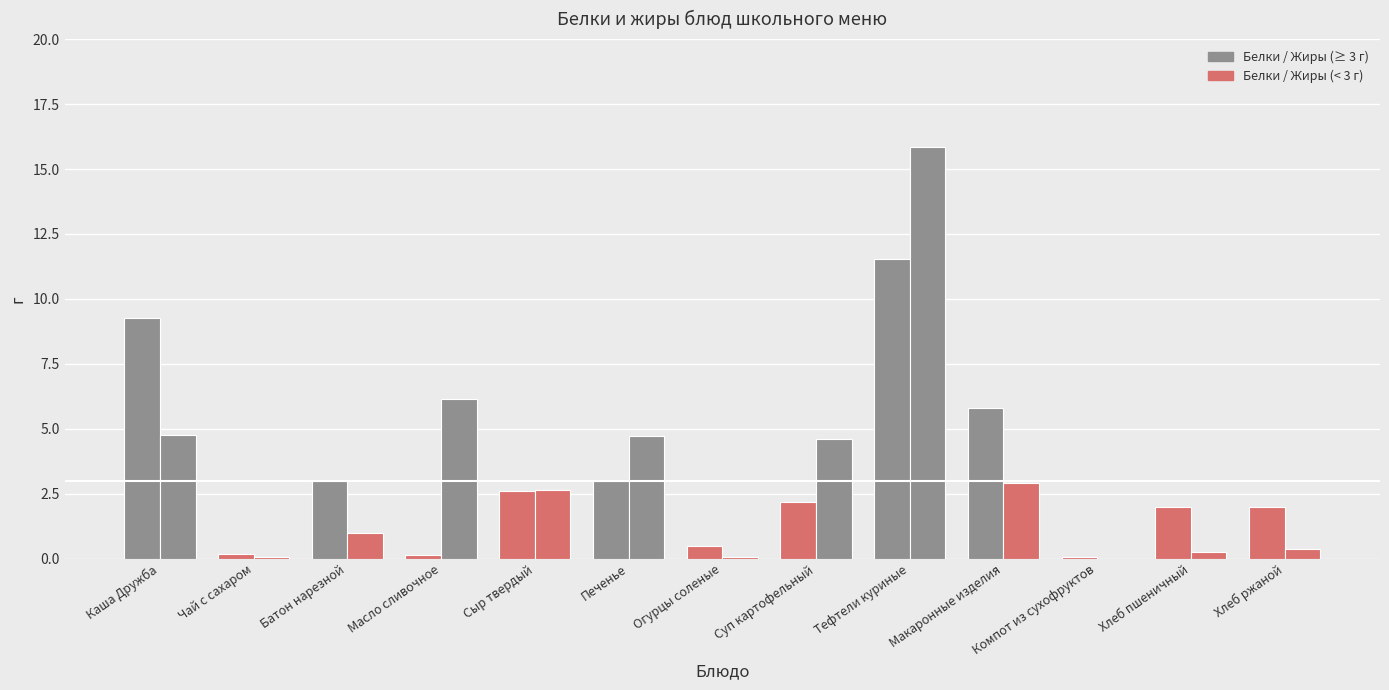

How many groups of bars are there?

13